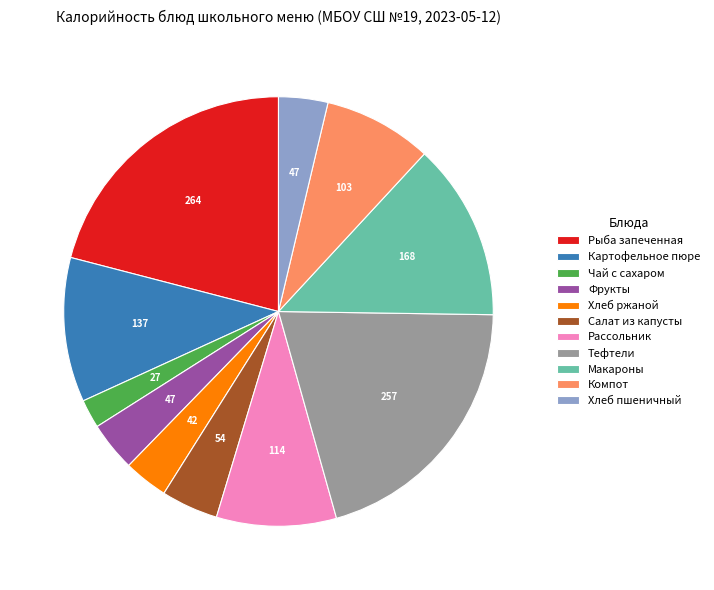

Do Хлеб пшеничный and Тефтели together represent more than half of the pie?

No